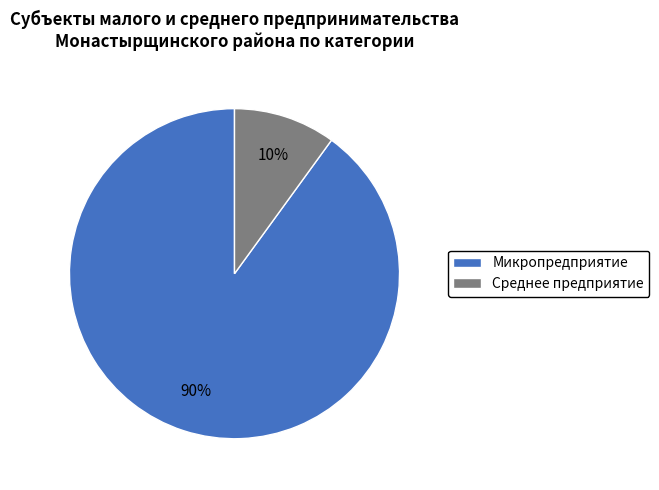

To the nearest percent, what is the average slice percentage?

50%